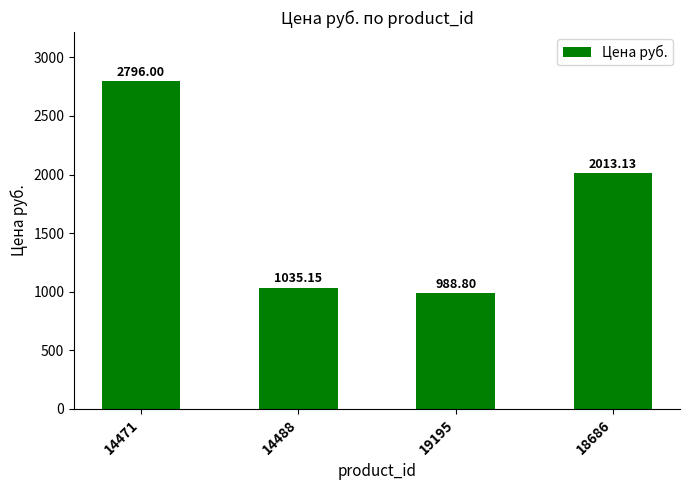

Approximately how many times larger is the value at 14488 compared to 18686?

0.5